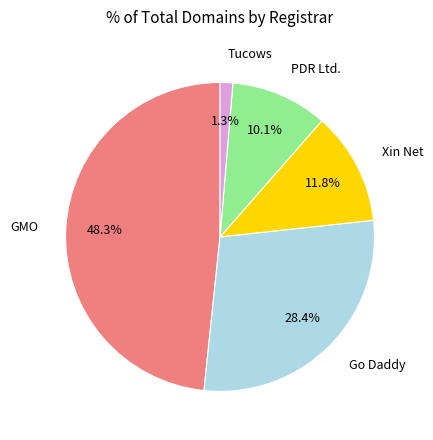

Is there a majority slice in this chart?

No